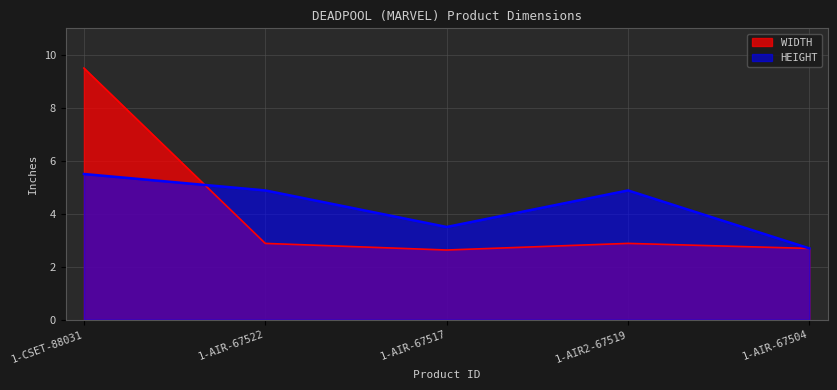

Between 1-AIR-67517 and 1-AIR-67504, which series saw the biggest shift?

HEIGHT